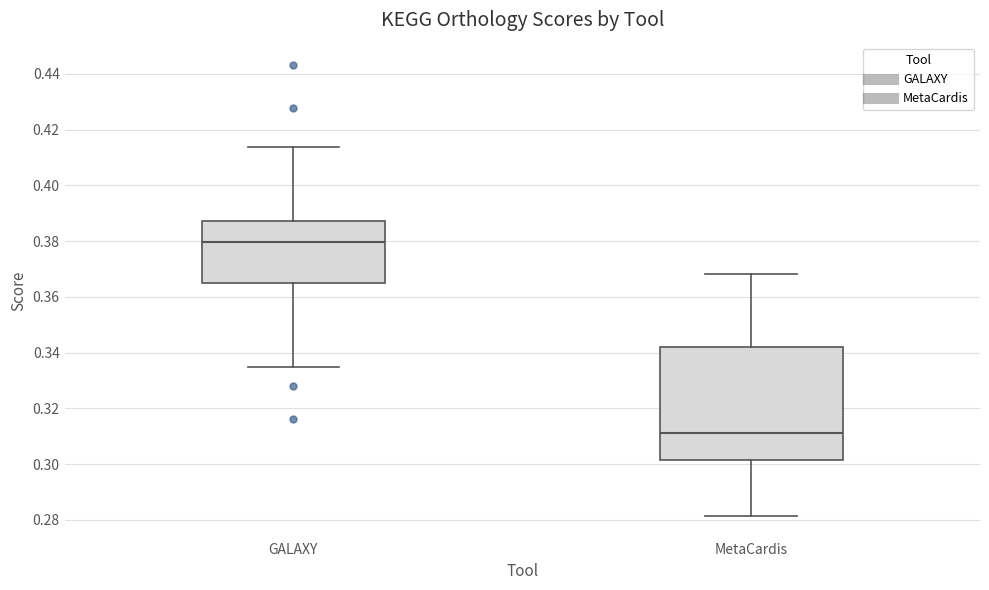

Which box has the lowest median line?

MetaCardis